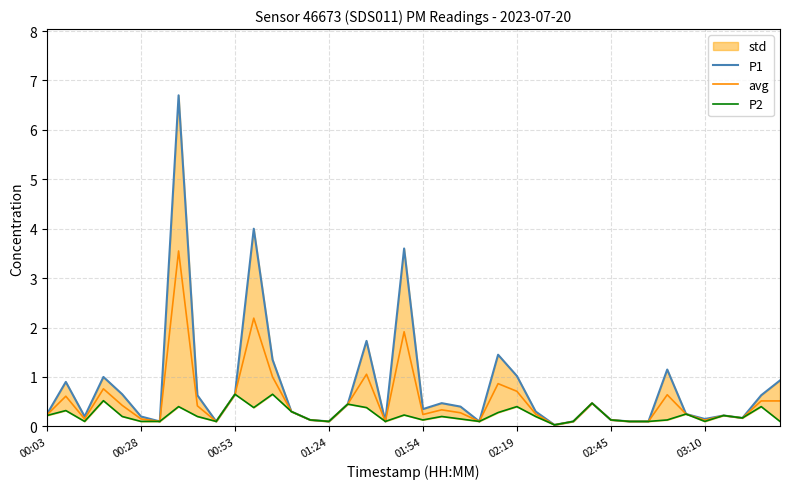

The value of avg at 01:54 is 0.2. True or false?

True